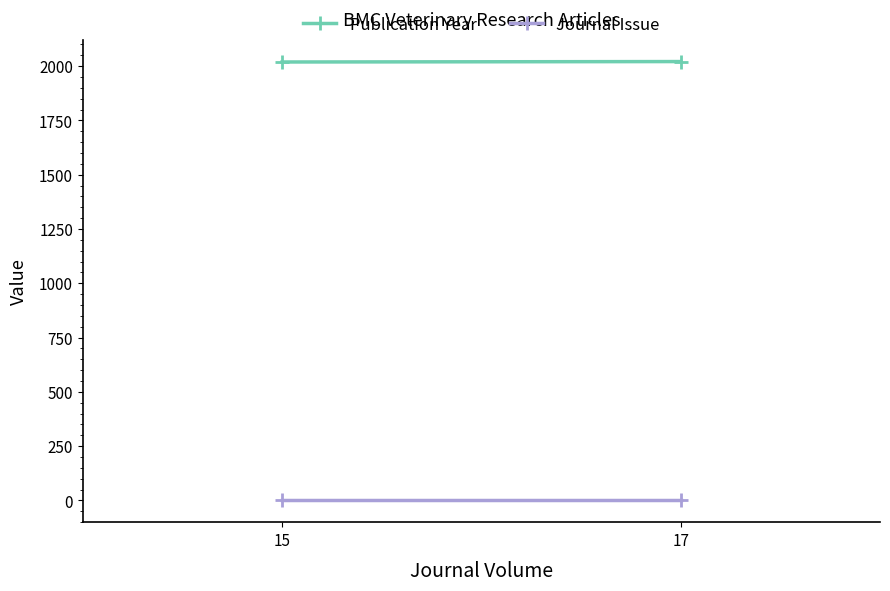

What is the approximate value of Publication Year at 17?

2021